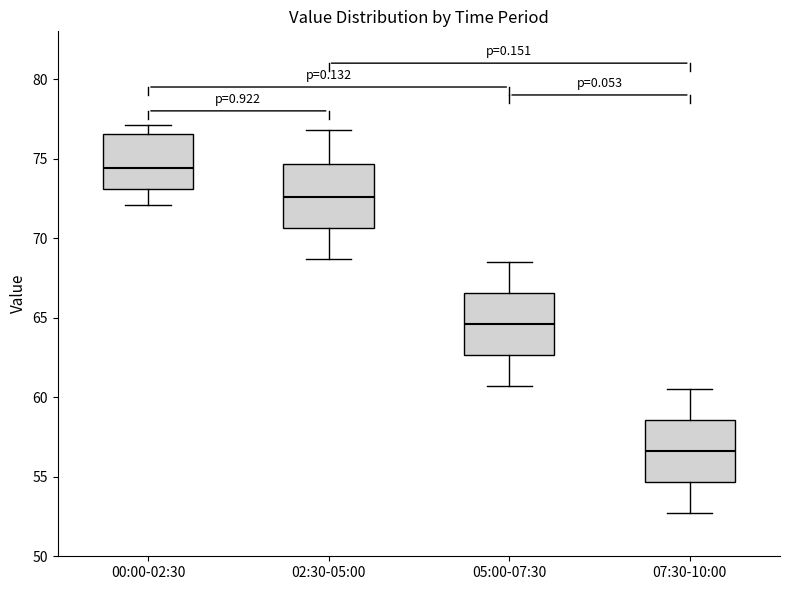

Reading left to right, read every box against the y-axis: the position of its median line, the range the box covers, and the ends of its whiskers. The values are not printed on the chart, so give them approximately, as read against the axis.

00:00-02:30: median 74.5, box 73.0 to 76.5, whiskers 72.0 to 77.0
02:30-05:00: median 72.5, box 70.5 to 74.5, whiskers 68.5 to 77.0
05:00-07:30: median 64.5, box 62.5 to 66.5, whiskers 60.5 to 68.5
07:30-10:00: median 56.5, box 54.5 to 58.5, whiskers 52.5 to 60.5